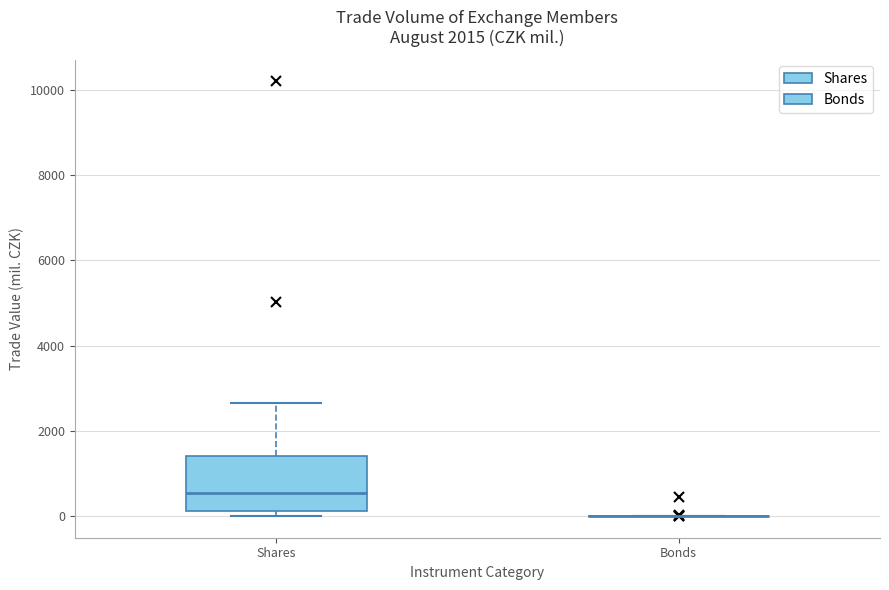

Comparing the boxes themselves (not the whiskers), which one is the tallest?

Shares